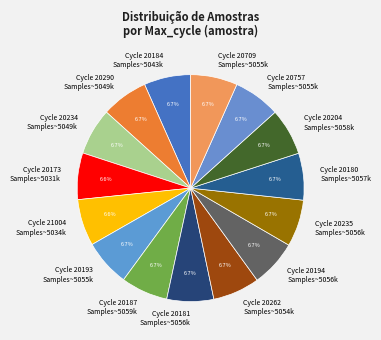

Is there any slice that represents more than half of the pie?

No